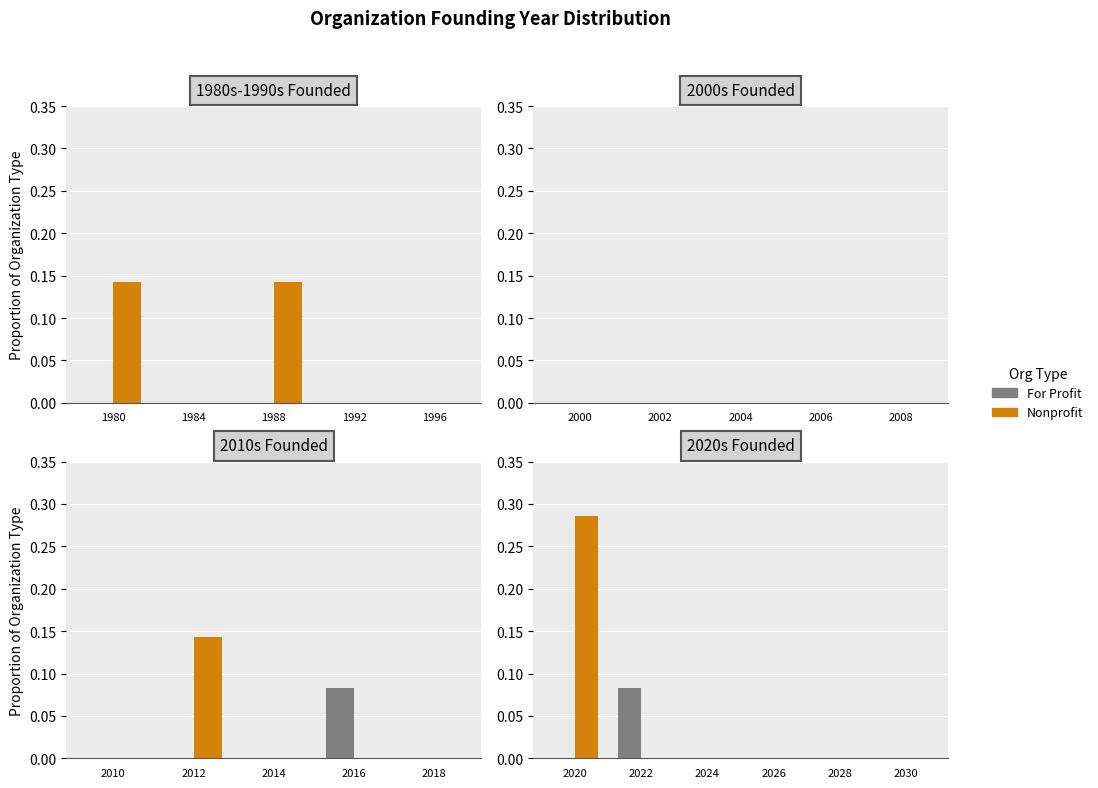

Which category has the lowest value in the For Profit series?

2020